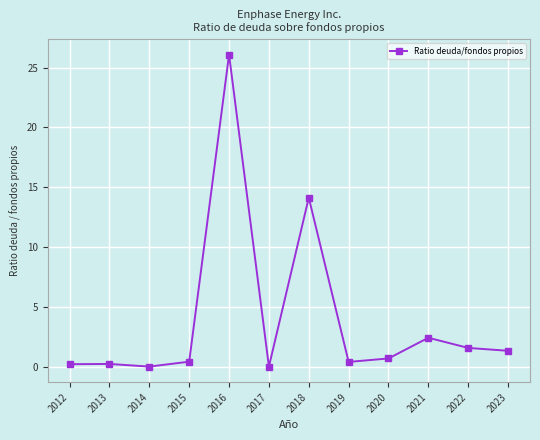

The chart shows a value of 0.2 at 2013. True or false?

True